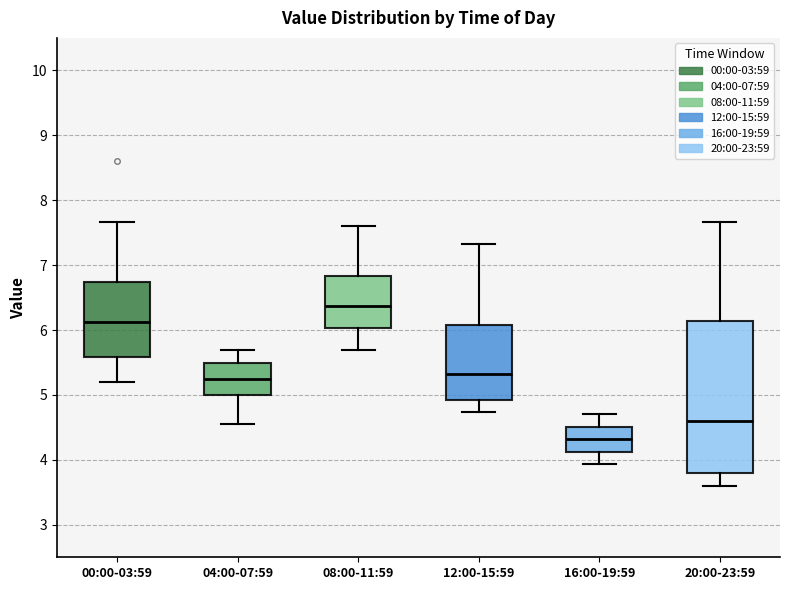

Comparing the boxes themselves (not the whiskers), which one is the tallest?

20:00-23:59